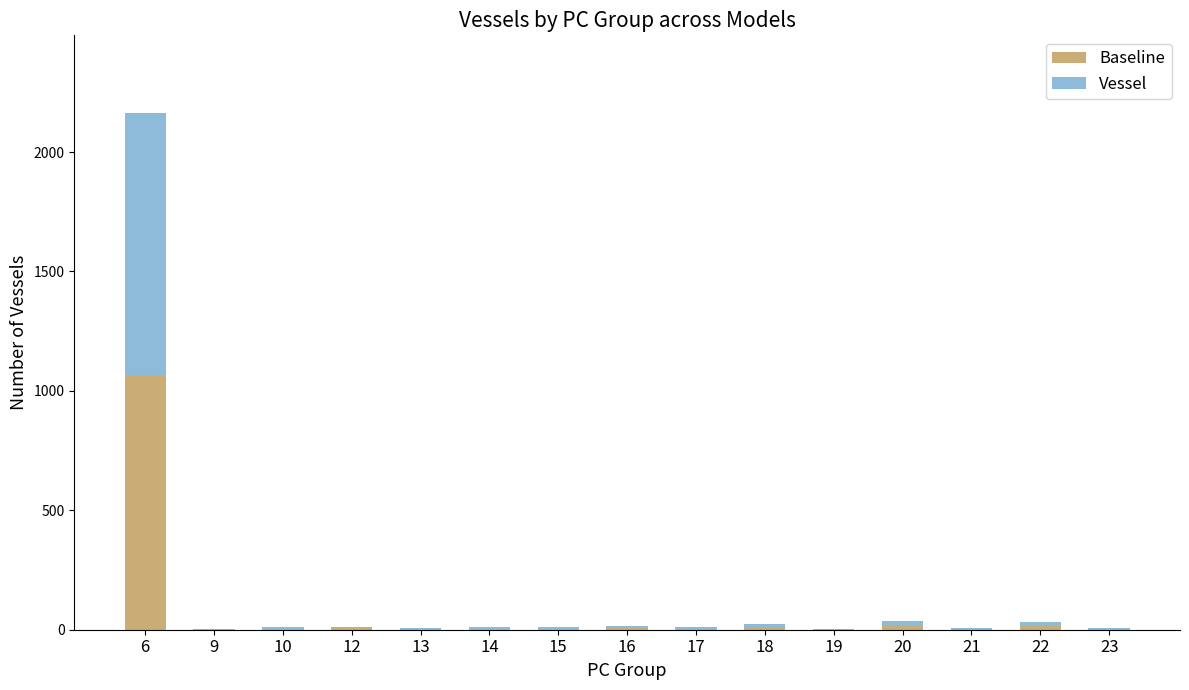

What is the sum of all Baseline values?

1158